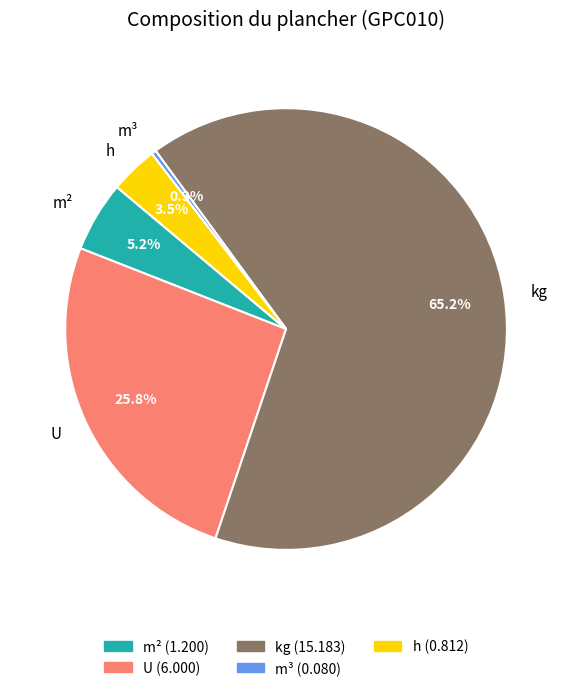

Which category has the smallest portion of the pie?

m³